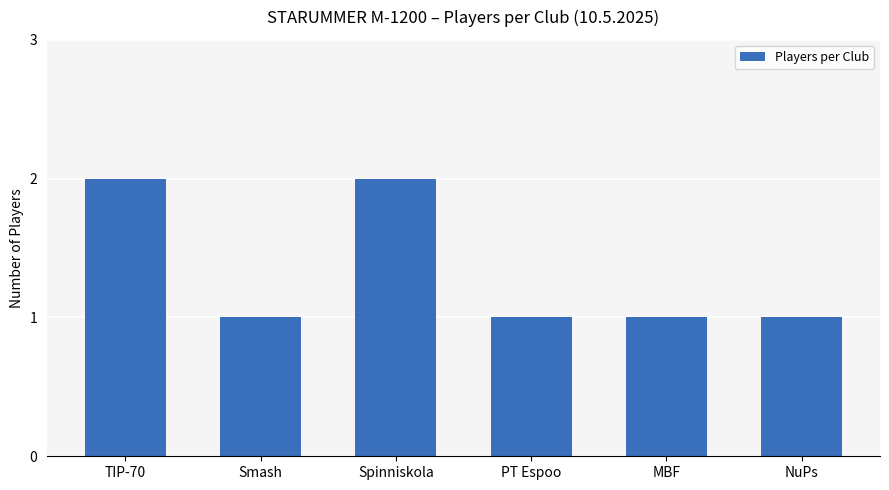

Is it true that the value at NuPs is 1?

True